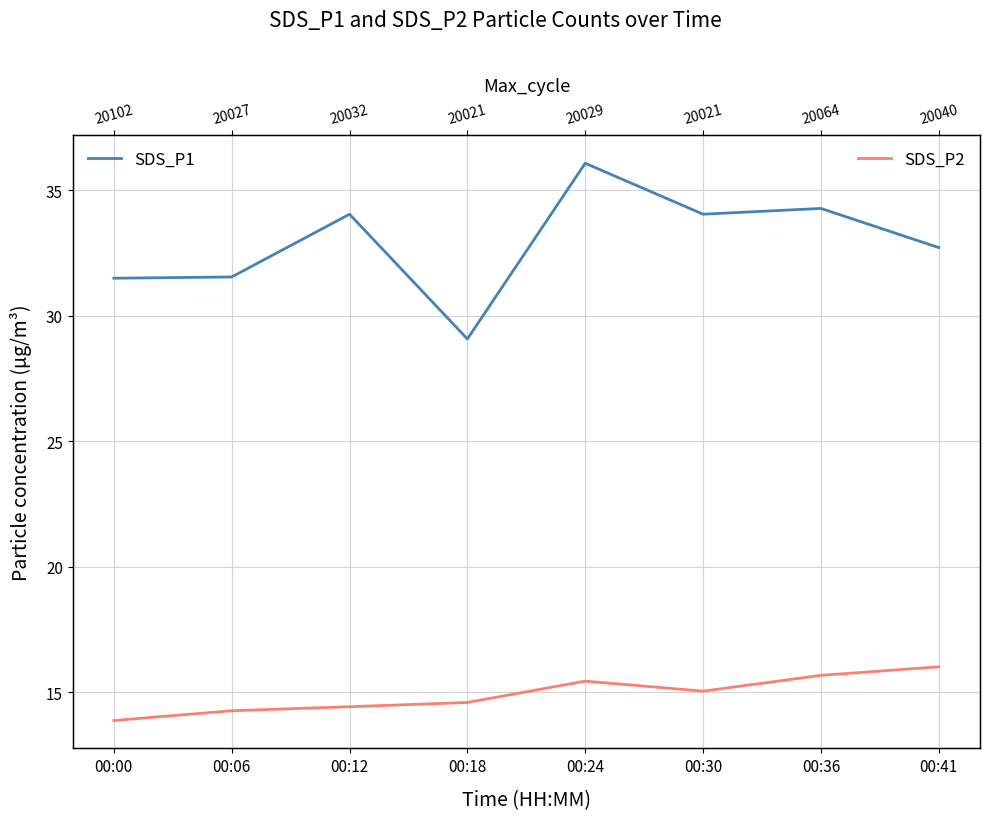

True or false: SDS_P2 has more than 1 interior local peaks.

False